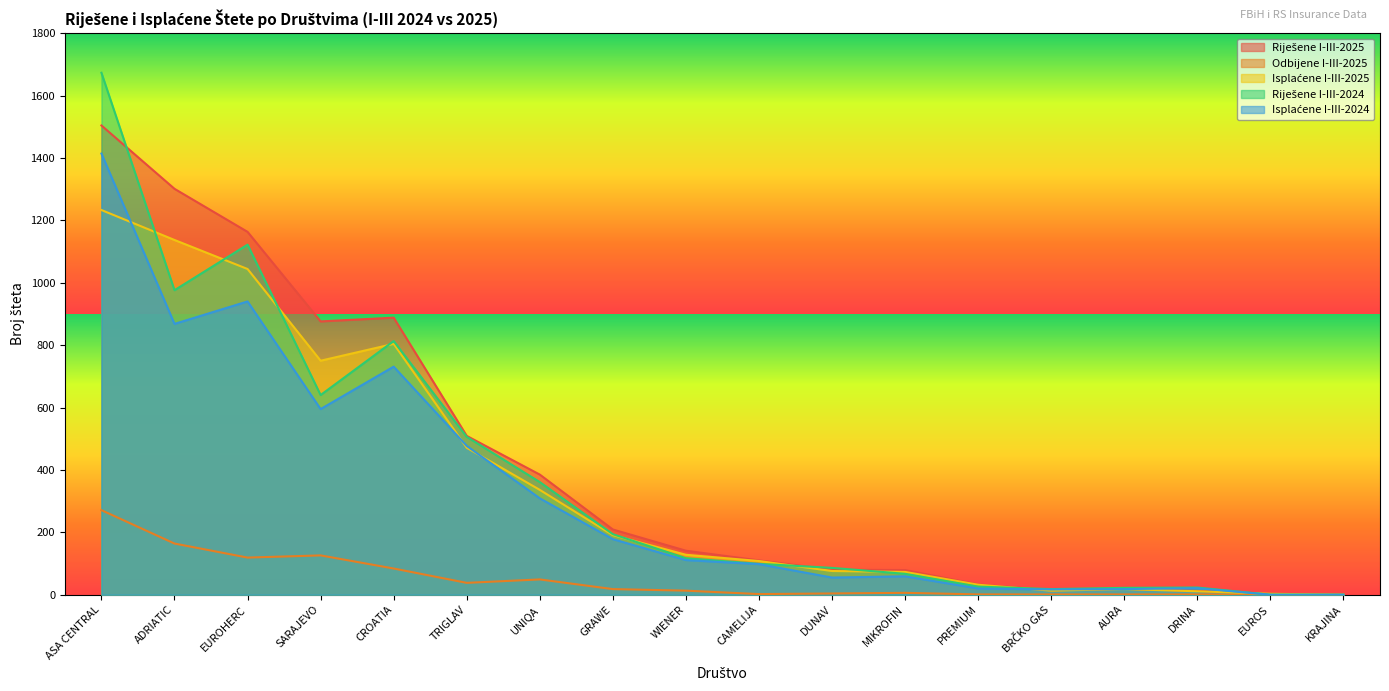

What is the difference between the second highest and second lowest values in the Riješene I-III-2024 series?

1122